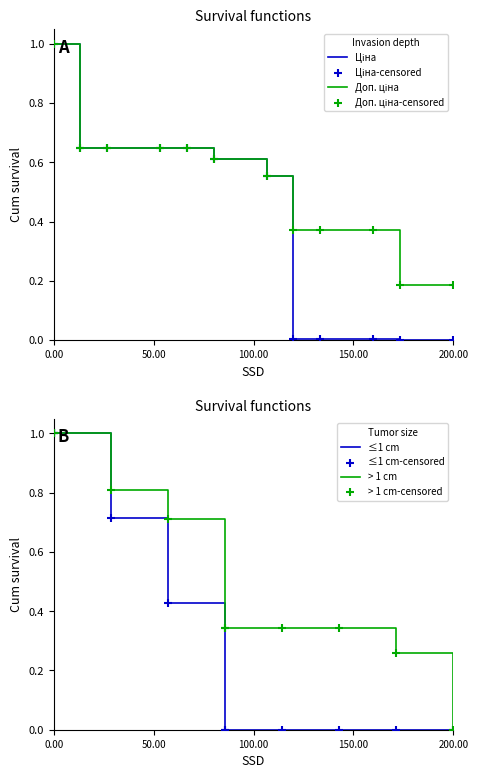

Which series reaches the minimum Y coordinate?

Ціна